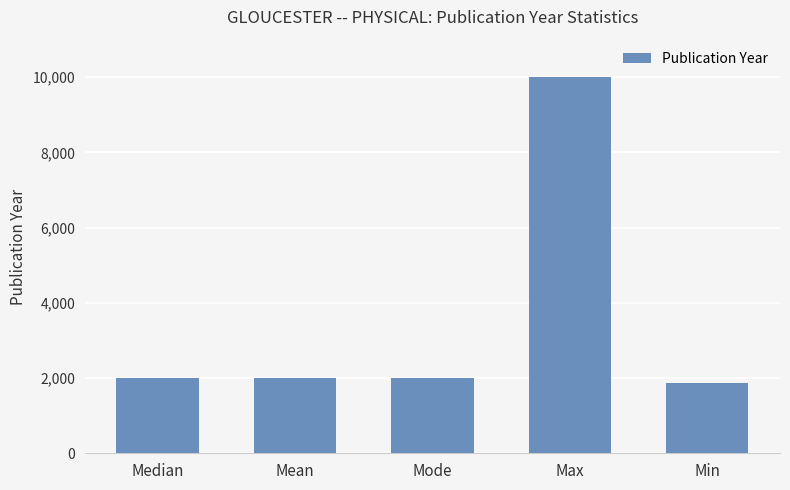

What is the average value?

3582